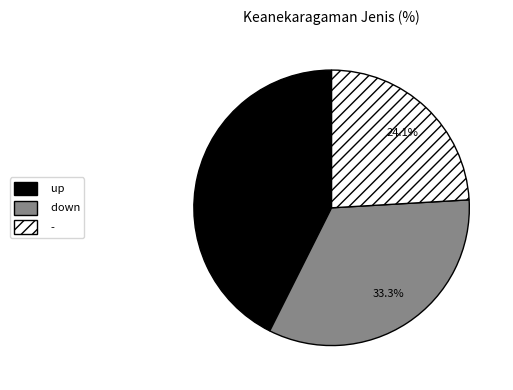

Is it true that - is 12% of the pie?

False